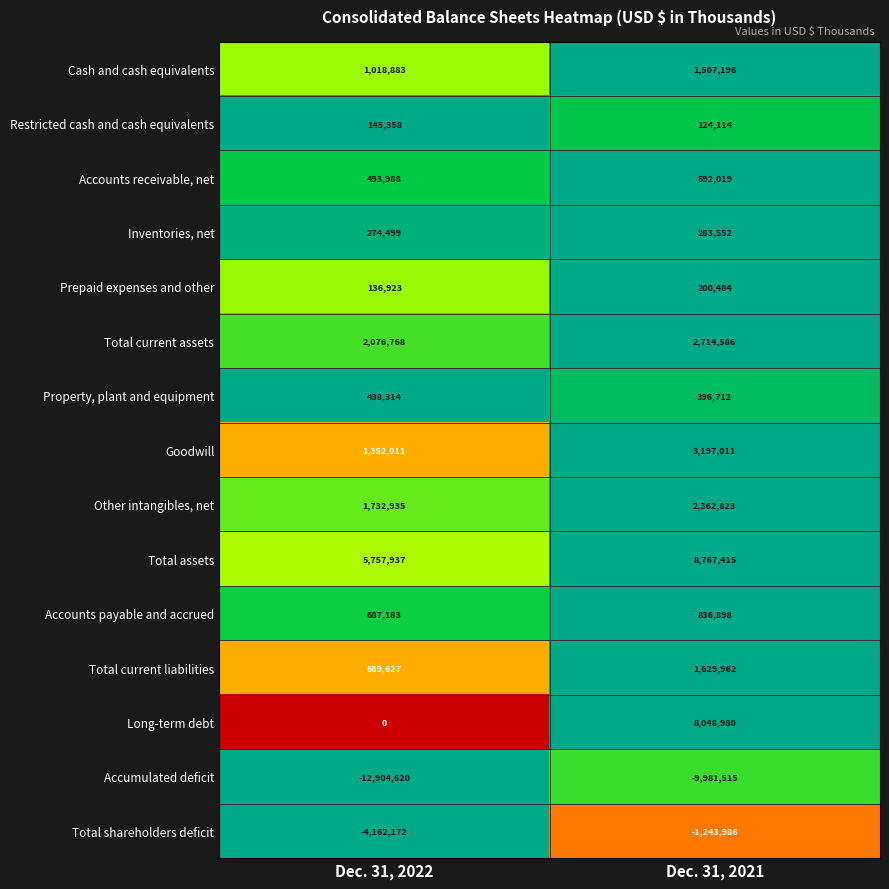

What is the greatest value displayed?

8767415